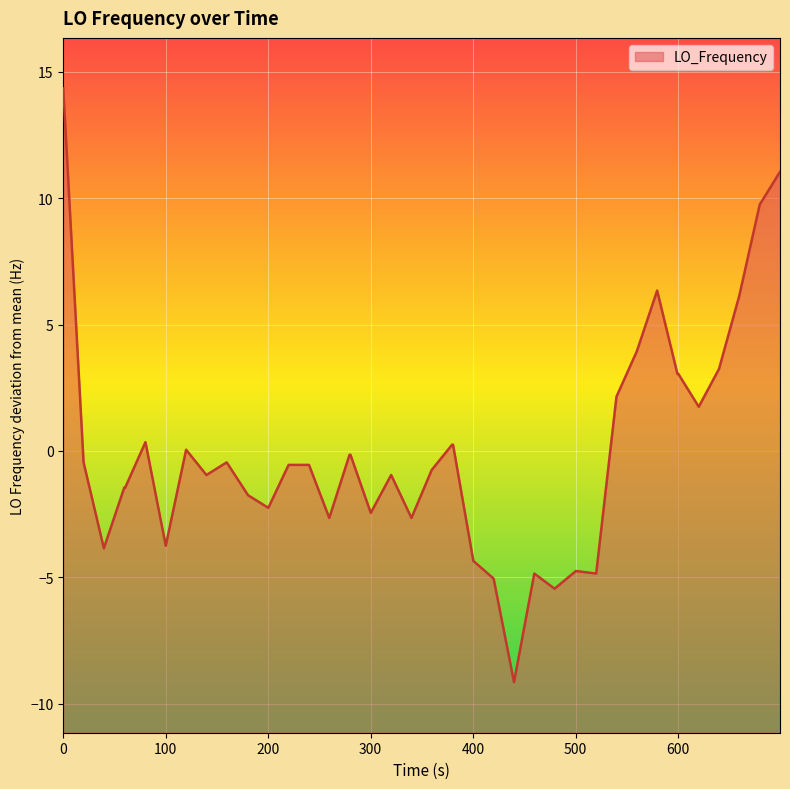

What is the greatest value displayed?

14.3